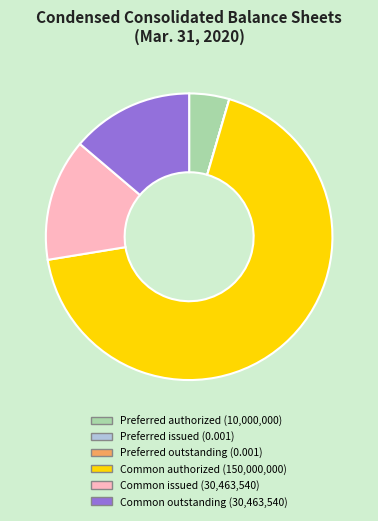

Which category has the biggest portion of the pie?

Common authorized (150,000,000)